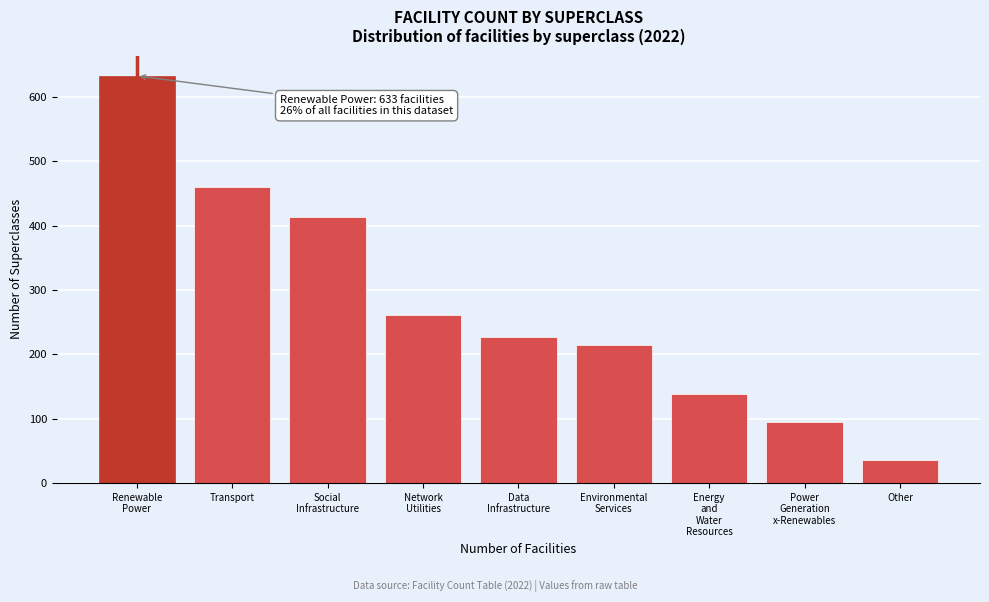

Reading left to right, transcribe all the data shown in this chart.

633	461	414	261	227	214	139	94	35